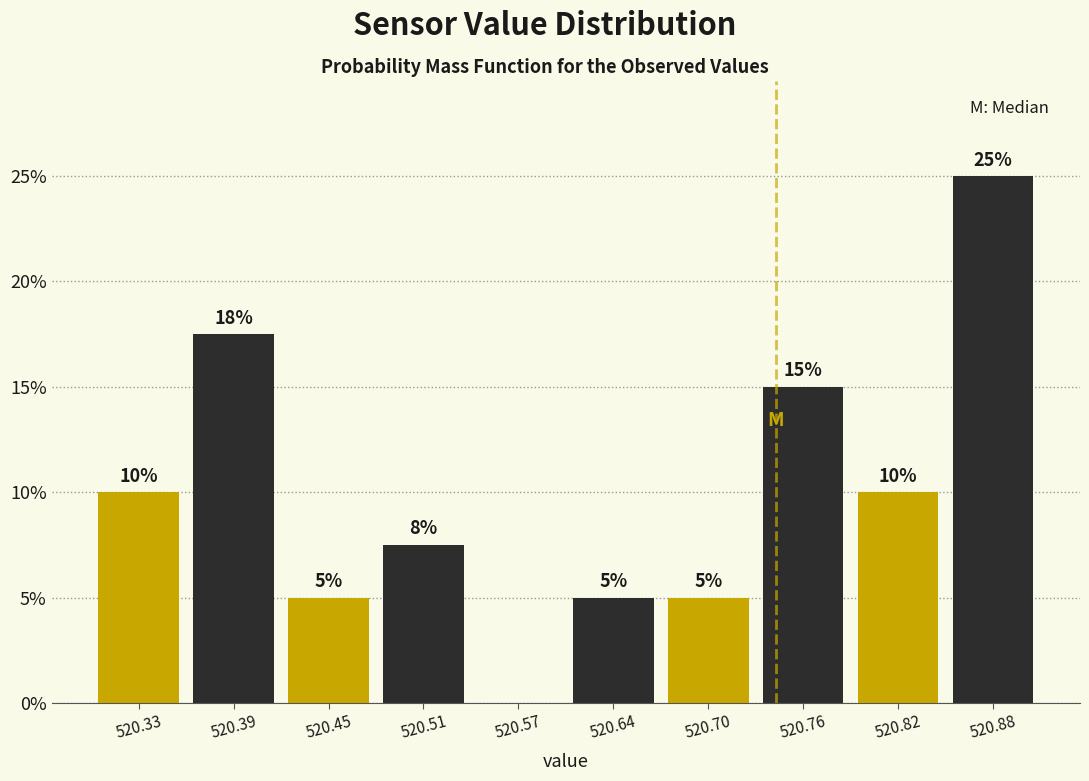

Which range on the x-axis has the tallest bar?

520.849 to 520.910